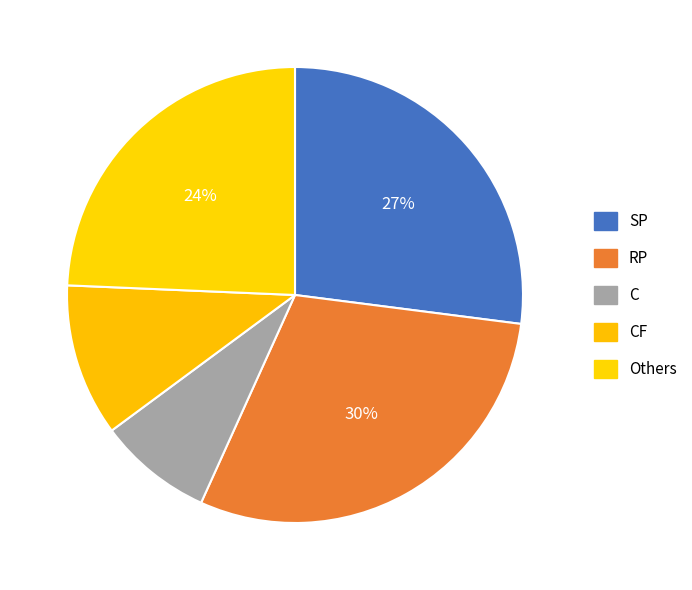

Count the number of slices in the pie.

5